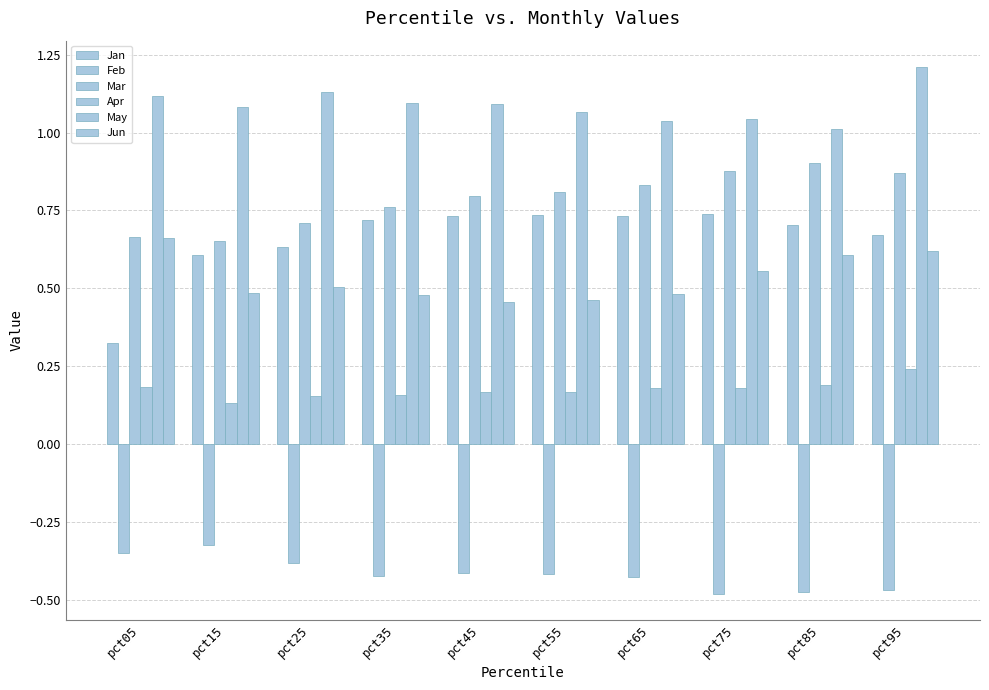

Rank the categories by Jun value from lowest to highest.

pct45, pct55, pct35, pct65, pct15, pct25, pct75, pct85, pct95, pct05